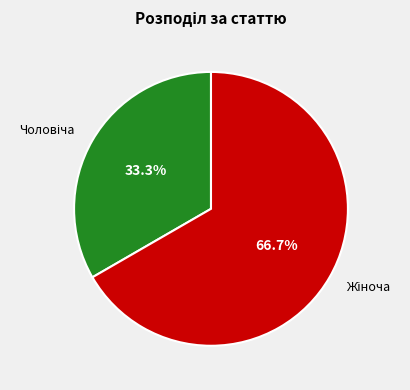

Is there any slice that represents more than half of the pie?

Yes